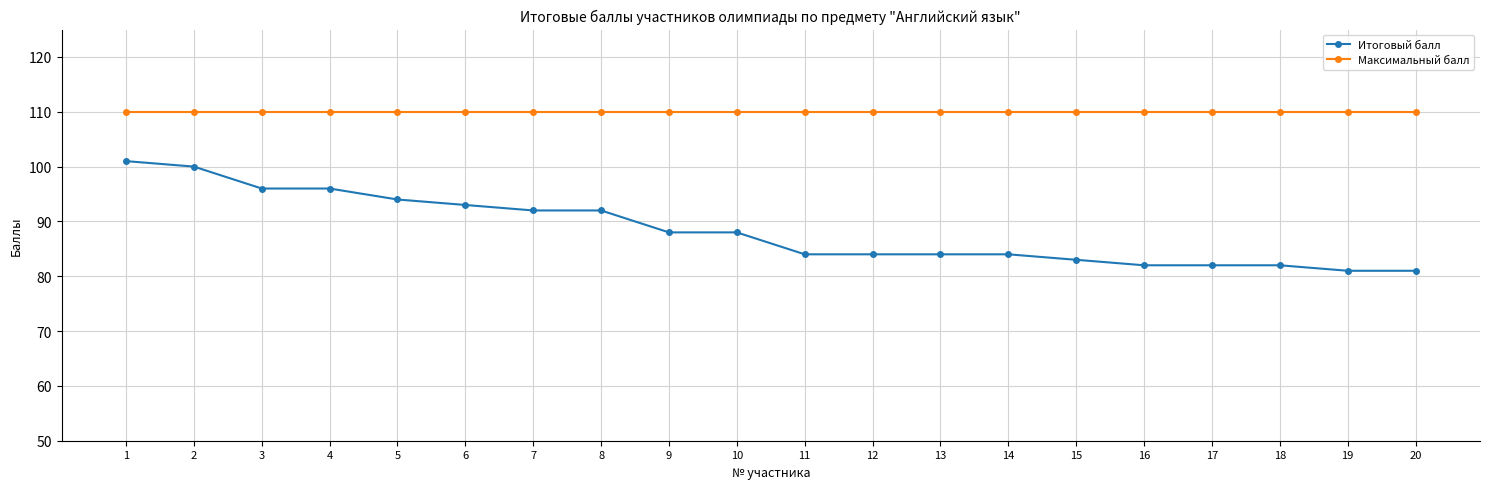

What is the minimum value shown in the chart?

81